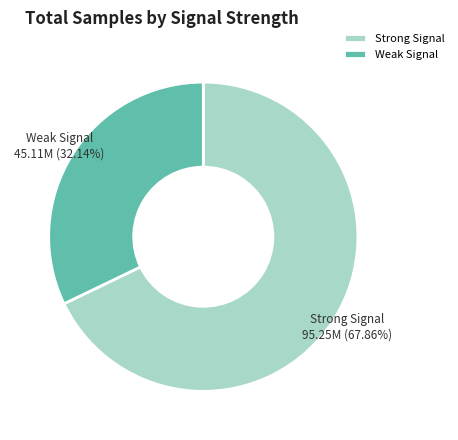

Which has a higher value, Strong Signal or Weak Signal?

Strong Signal